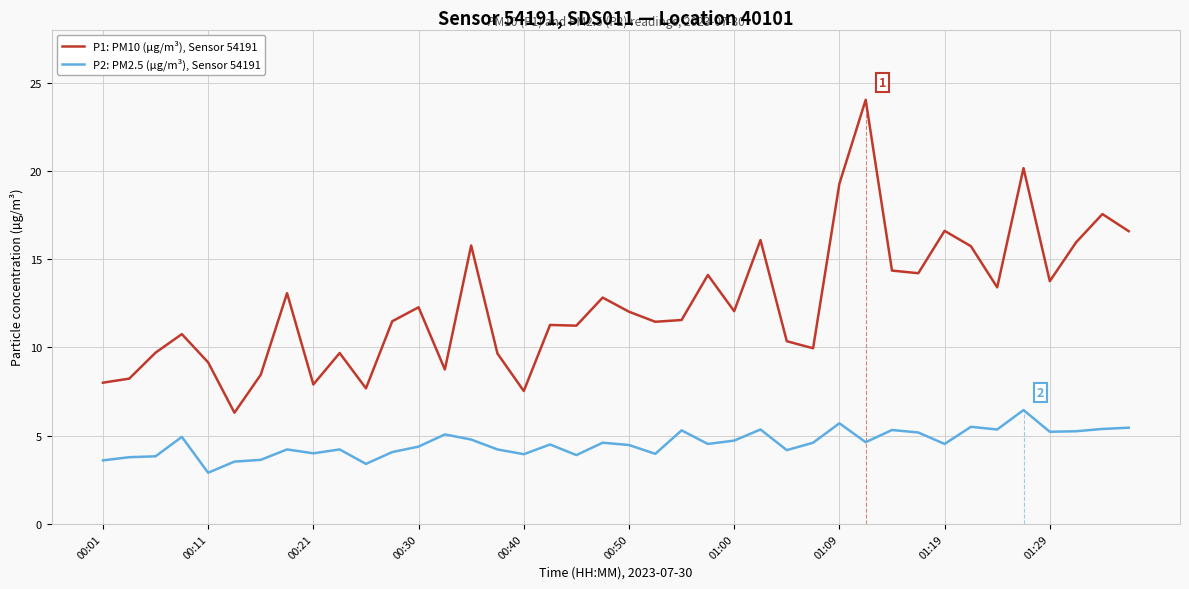

True or false: P1: PM10 (µg/m³), Sensor 54191 and P2: PM2.5 (µg/m³), Sensor 54191 cross at least once.

False